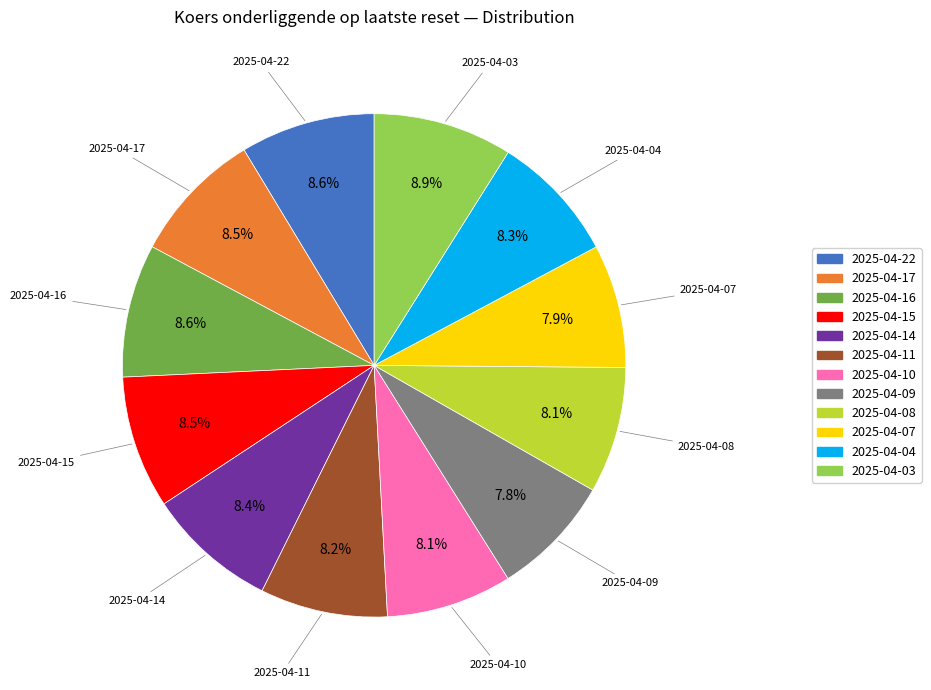

Is it true that 2025-04-03 is 9% of the pie?

True